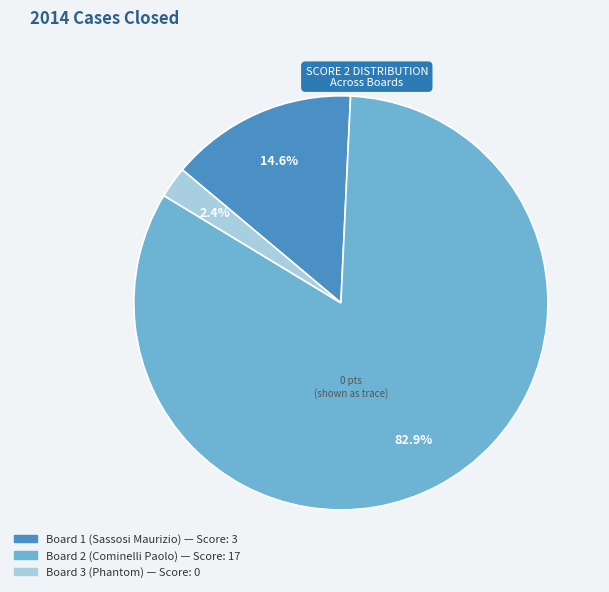

True or false: Board 2 (Cominelli Paolo) accounts for 91% of the total.

False